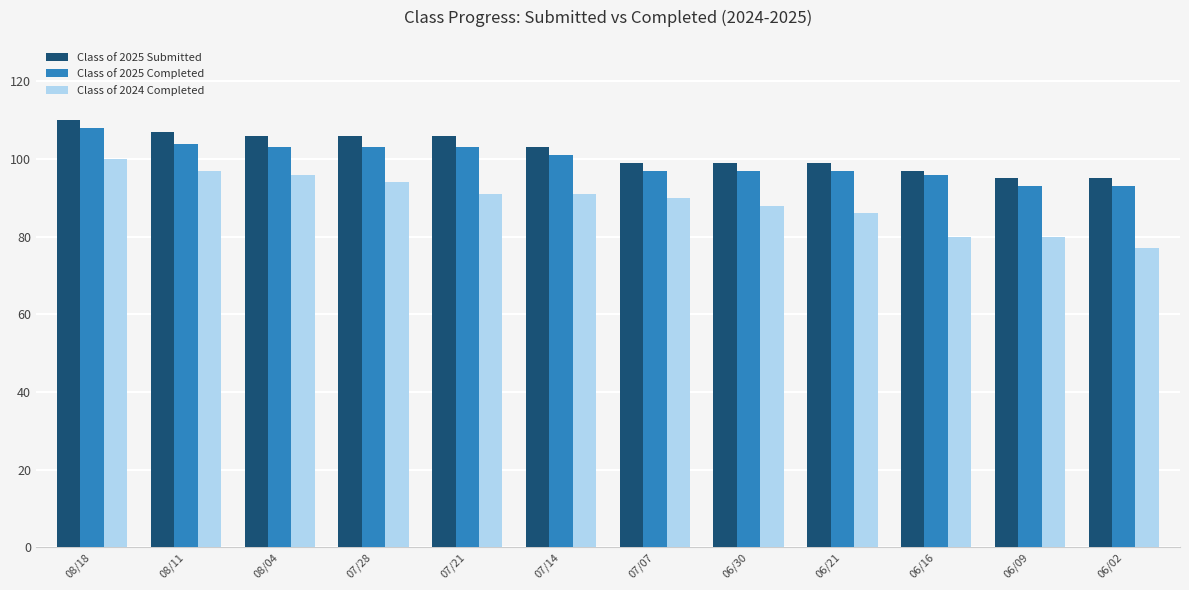

The Class of 2024 Completed series shows 88 at 06/30. True or false?

True